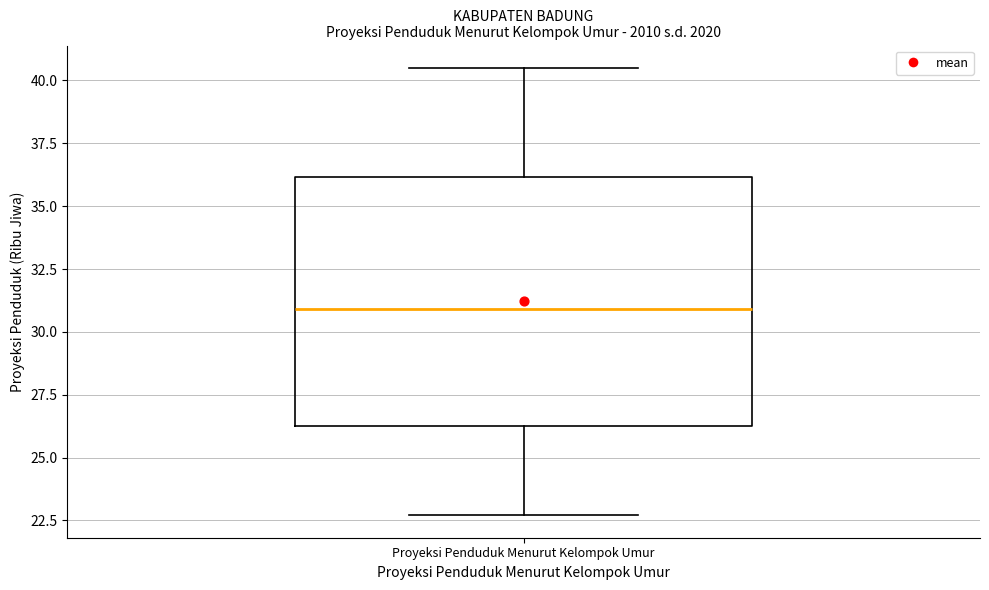

Transcribe this box plot: give where the median line is, the range the box spans, and where the two whiskers end, as read against the y-axis. The values are not printed on the chart, so give them approximately, as read against the axis.

median 31.0, box 26.5 to 36.0, whiskers 22.5 to 40.5